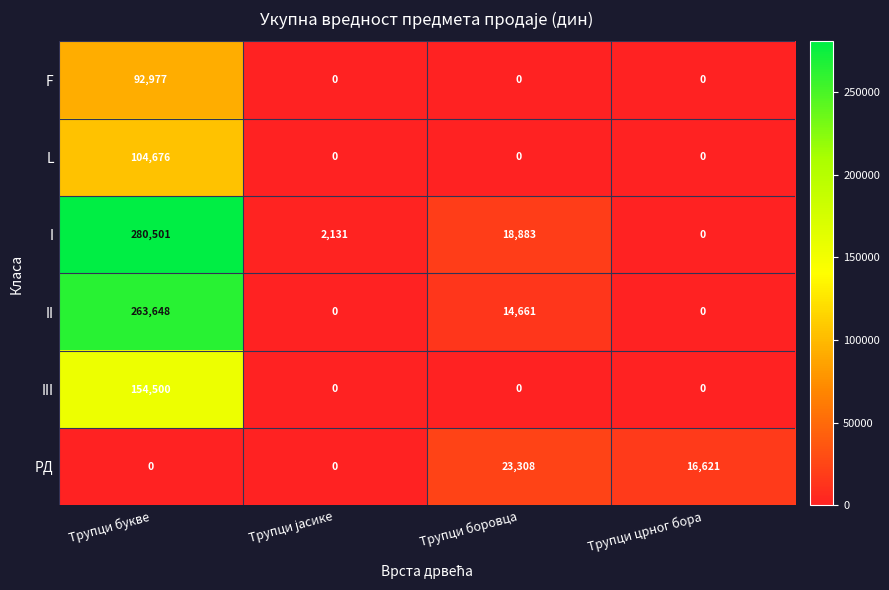

Which series has the largest total across all categories?

I